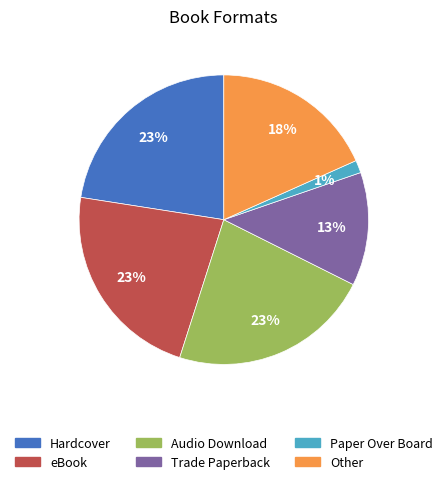

Is it true that Other is 13% of the pie?

False